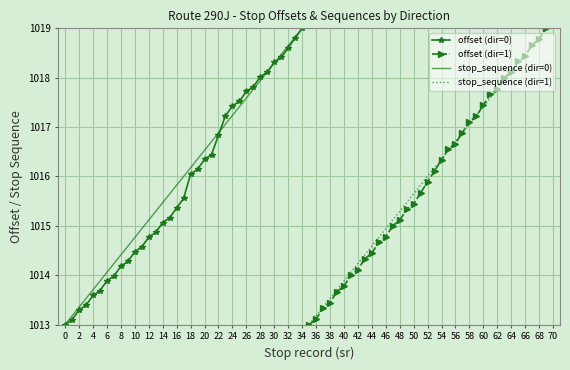

What is the highest value of the stop_sequence (dir=1) series?

1019.0